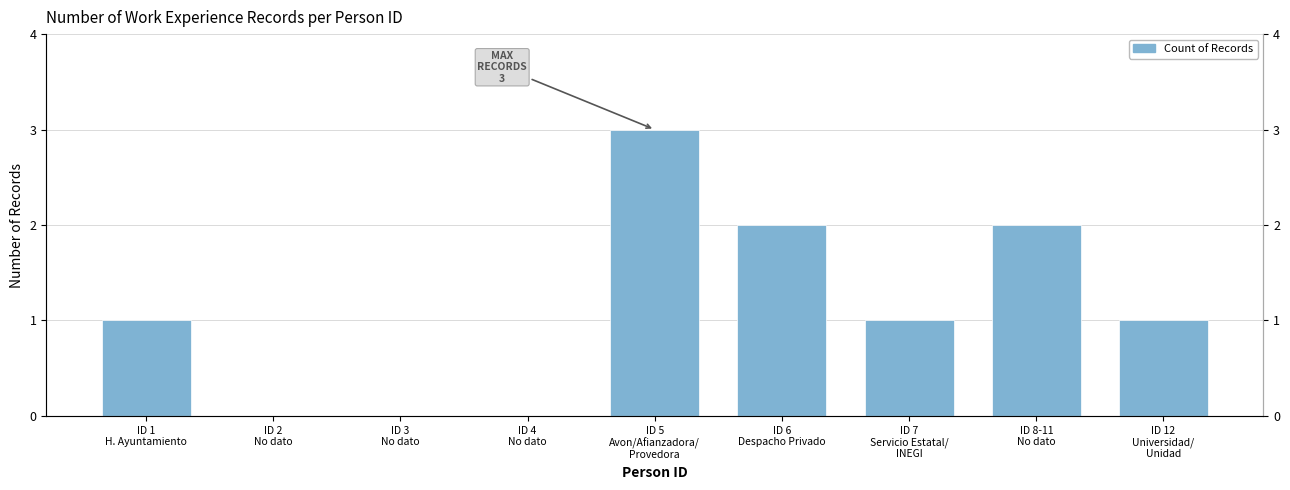

List the labels in order of value, smallest first.

ID 2
No dato, ID 3
No dato, ID 4
No dato, ID 1
H. Ayuntamiento, ID 7
Servicio Estatal/
INEGI, ID 12
Universidad/
Unidad, ID 6
Despacho Privado, ID 8-11
No dato, ID 5
Avon/Afianzadora/
Provedora